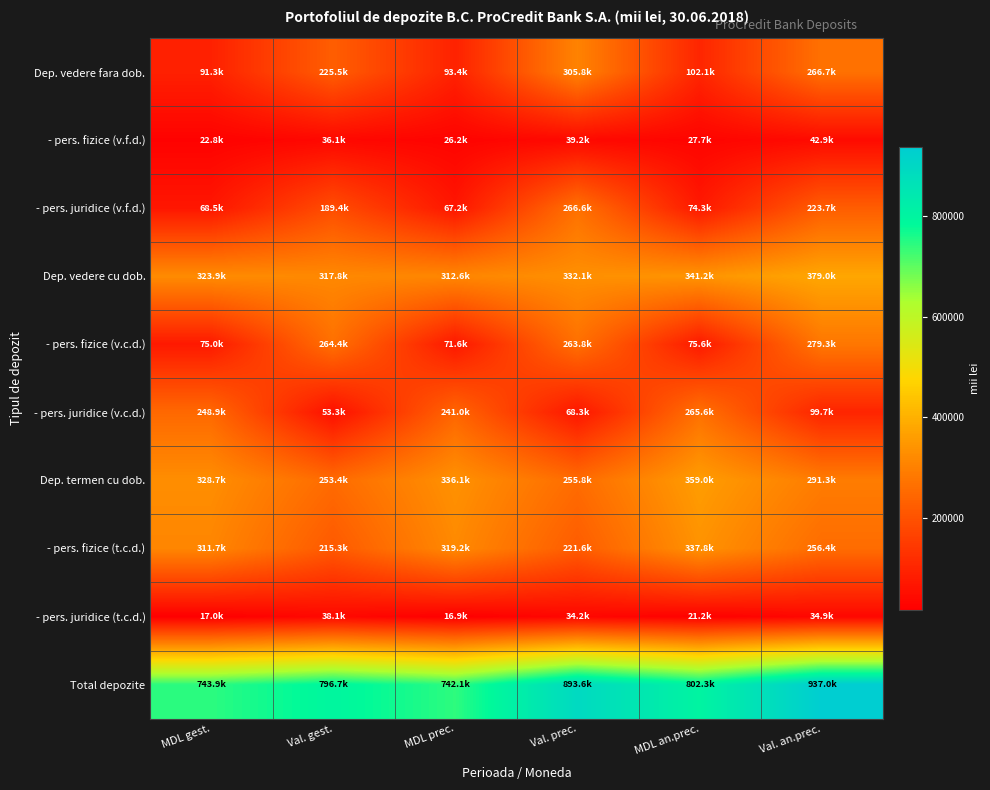

Rank the series by their maximum value, from lowest to highest.

- pers. juridice (t.c.d.), - pers. fizice (v.f.d.), - pers. juridice (v.c.d.), - pers. juridice (v.f.d.), - pers. fizice (v.c.d.), Dep. vedere fara dob., - pers. fizice (t.c.d.), Dep. termen cu dob., Dep. vedere cu dob., Total depozite